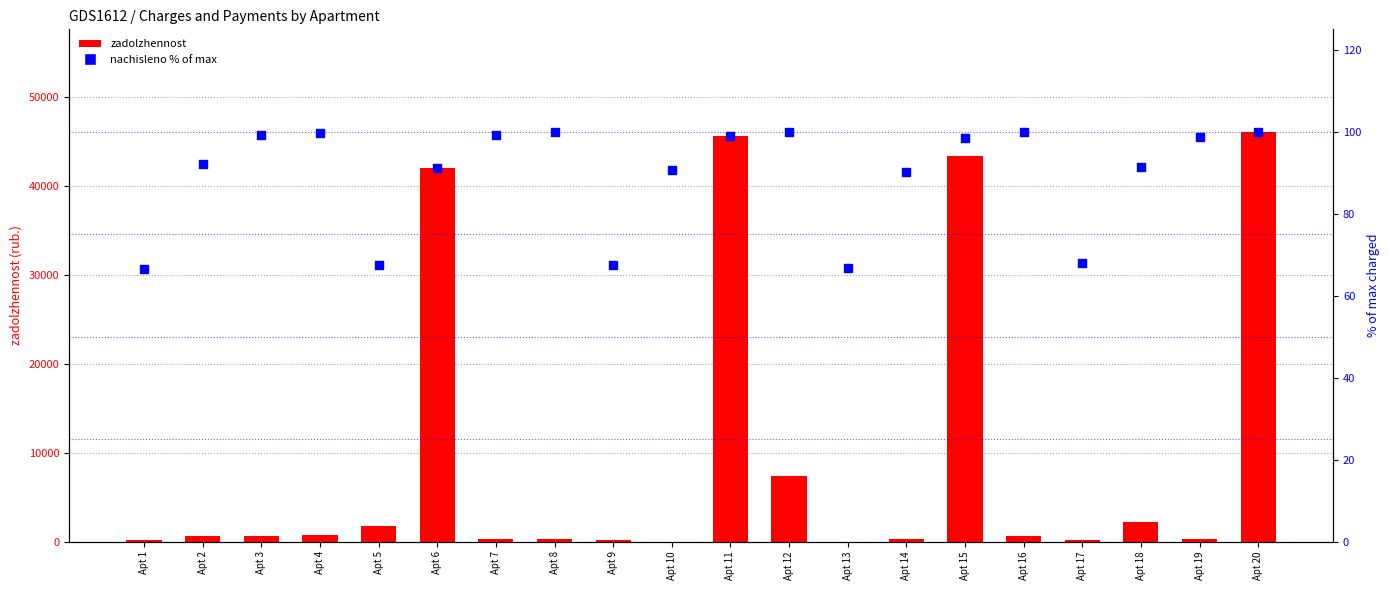

Which series has the largest total across all categories?

zadolzhennost